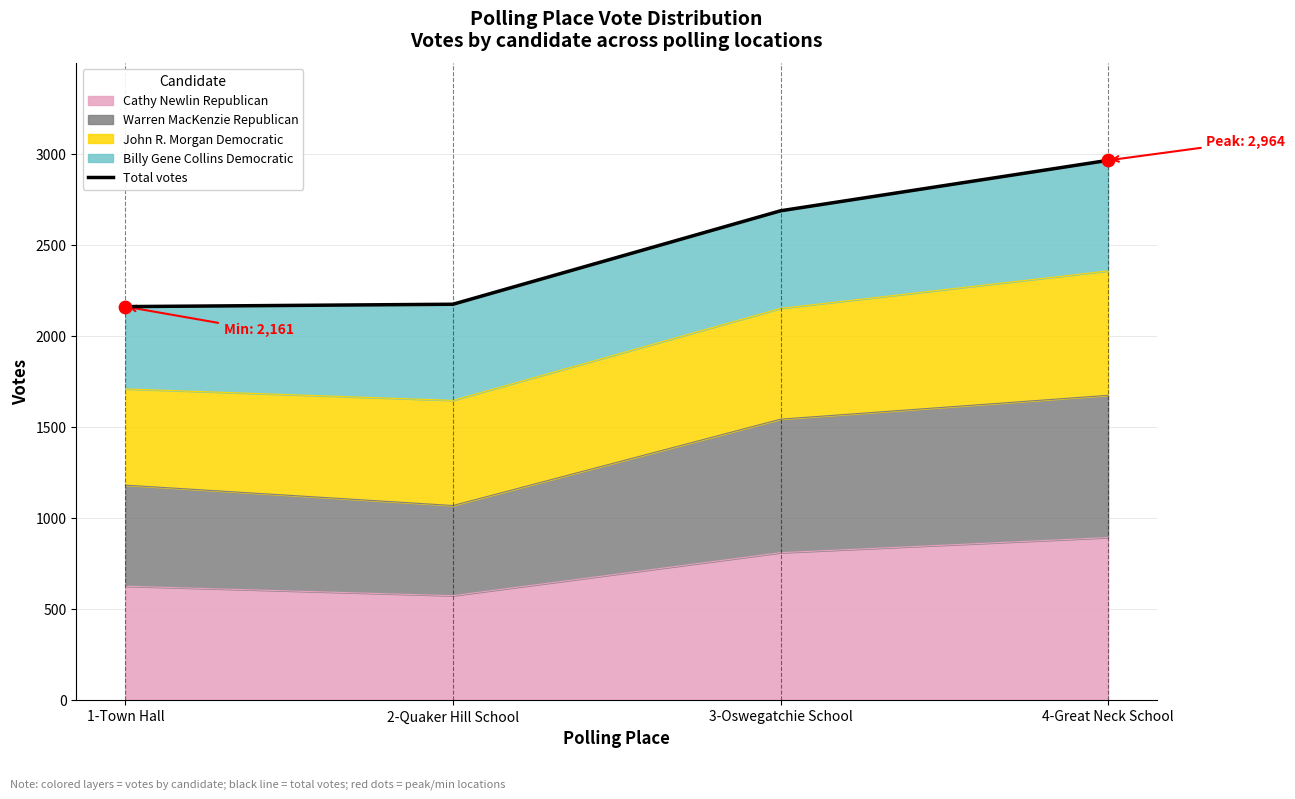

Which has a higher value, 1-Town Hall or 4-Great Neck School?

4-Great Neck School